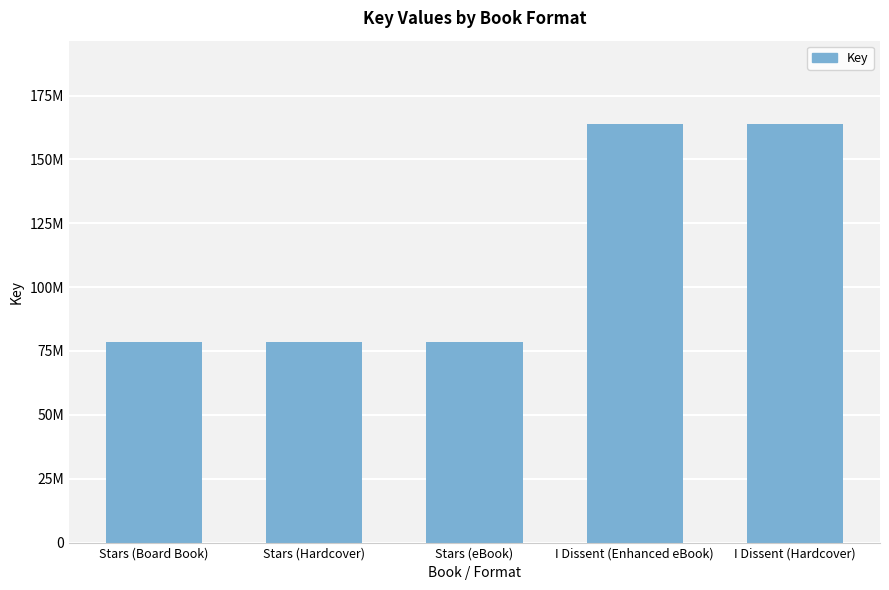

Which has a higher value, I Dissent (Hardcover) or Stars (Board Book)?

I Dissent (Hardcover)